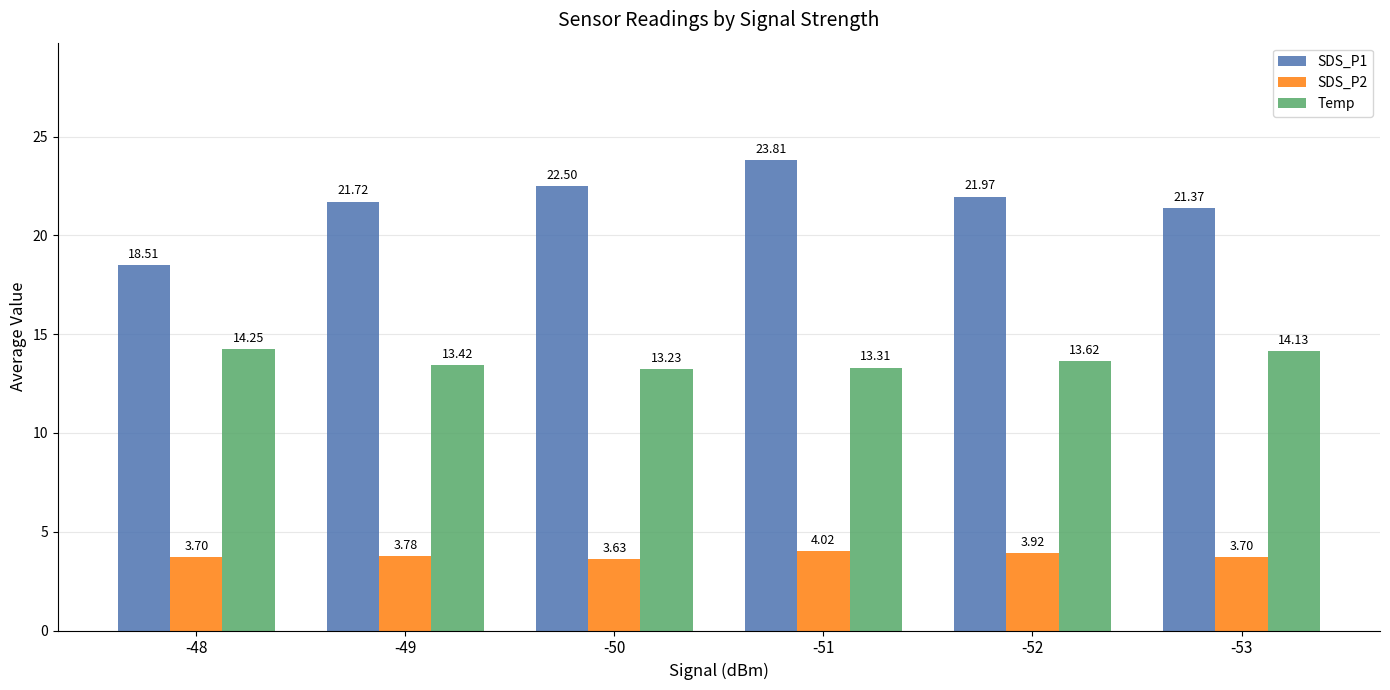

At which label does SDS_P2 reach its minimum?

-50